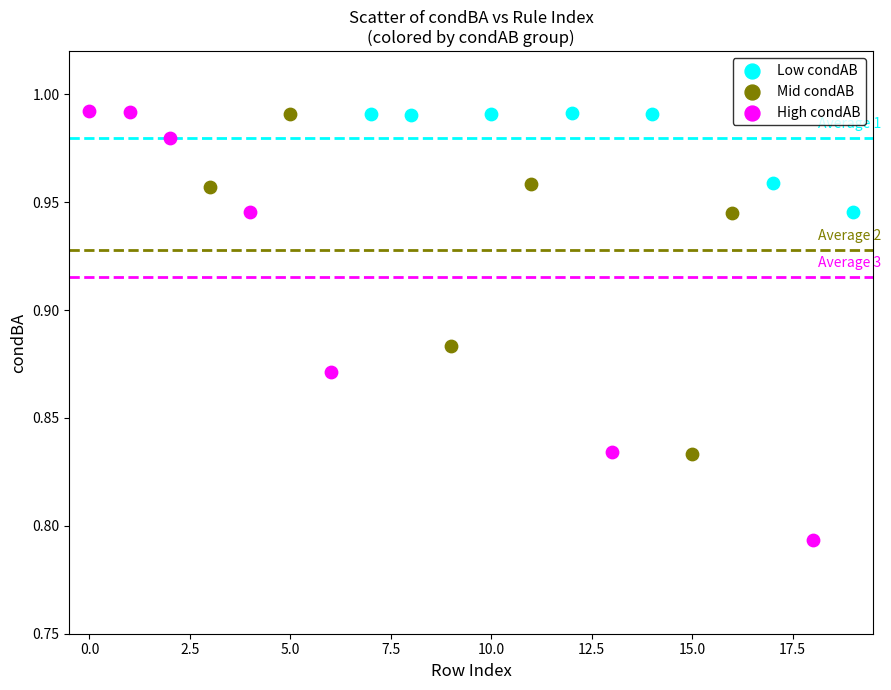

Which series reaches the minimum Y coordinate?

High condAB